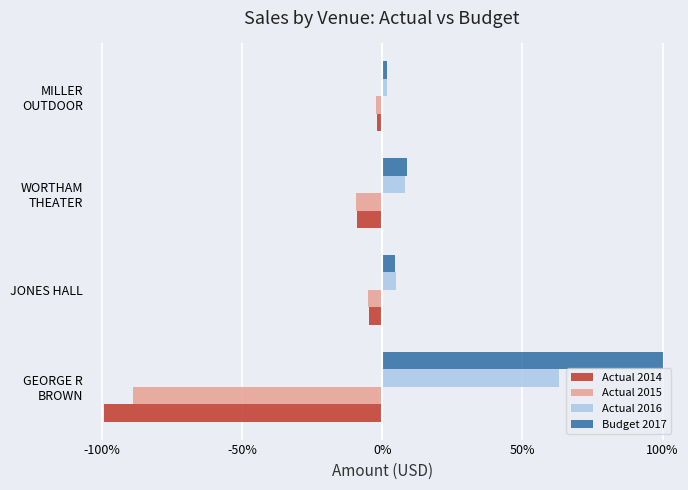

What is the smallest value displayed?

-99.0